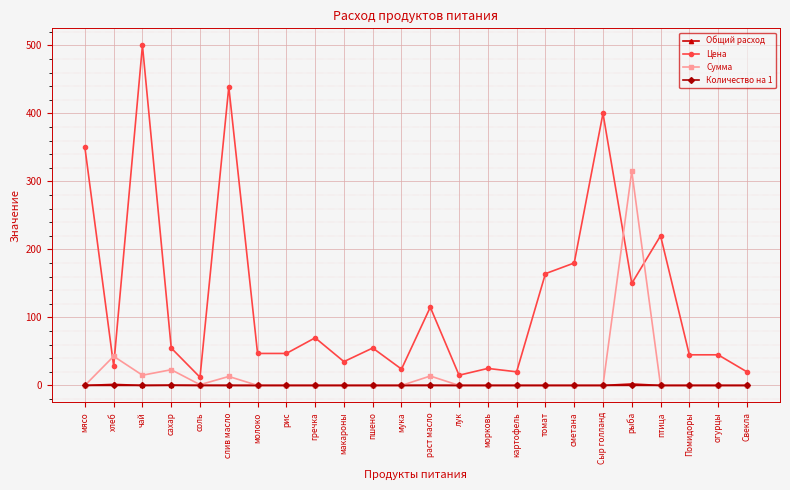

True or false: Общий расход has more than 0 interior local peaks.

True